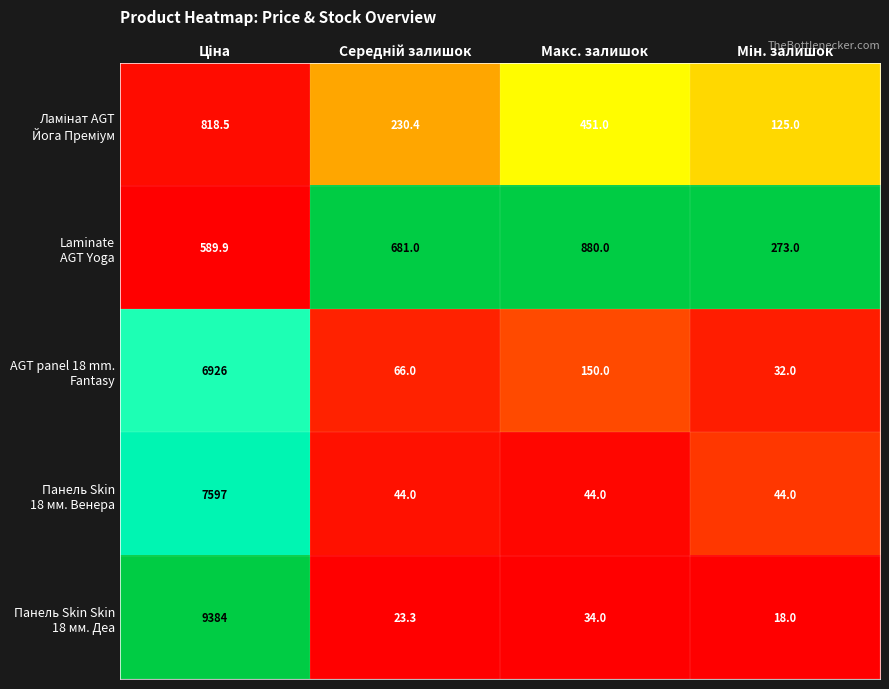

What is the greatest value displayed?

9384.0